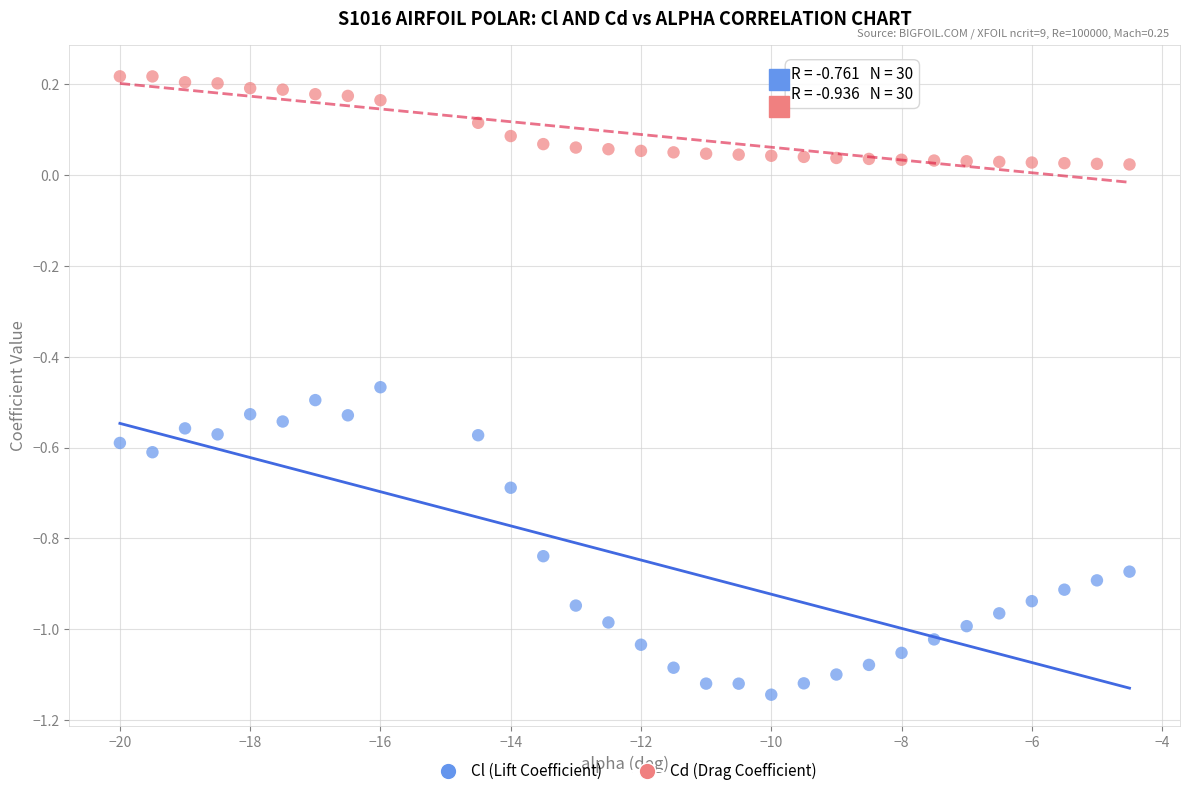

Across all data points, what is the range of Y values (max minus min)?

1.4